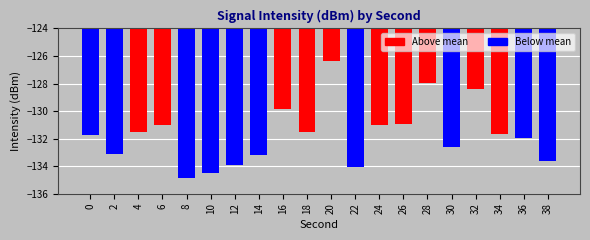

Which has a higher value, 22 or 18?

18